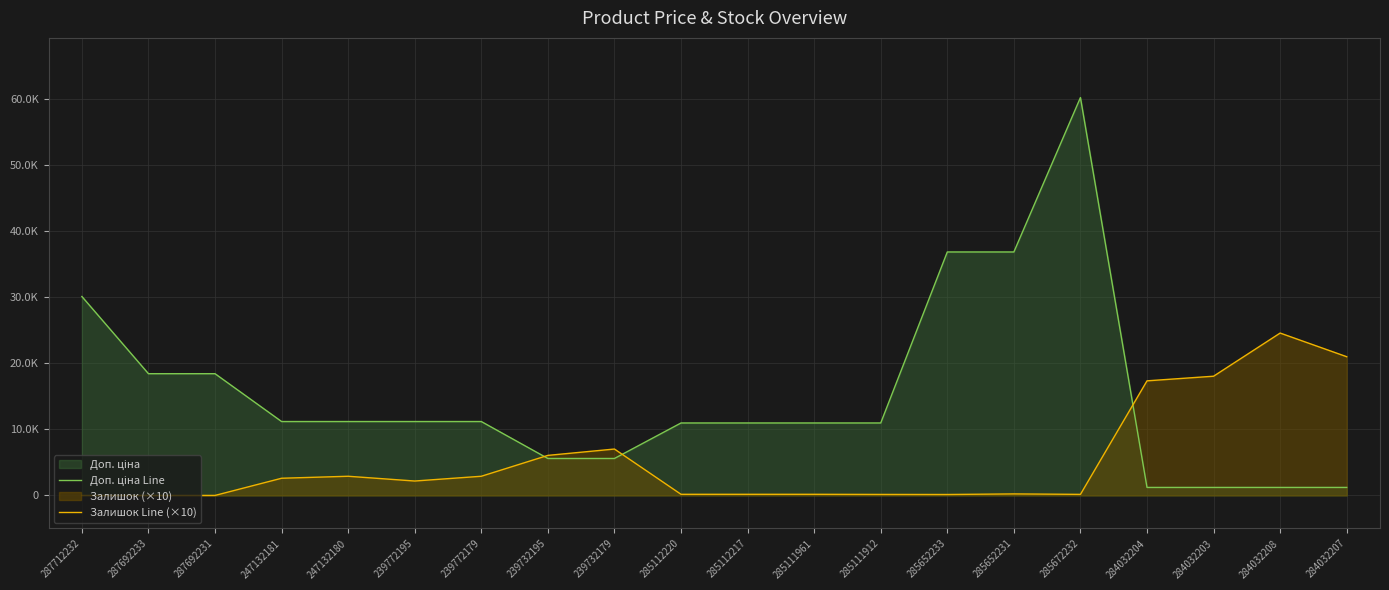

How many times do Доп. ціна Line and Залишок Line (×10) cross each other?

3